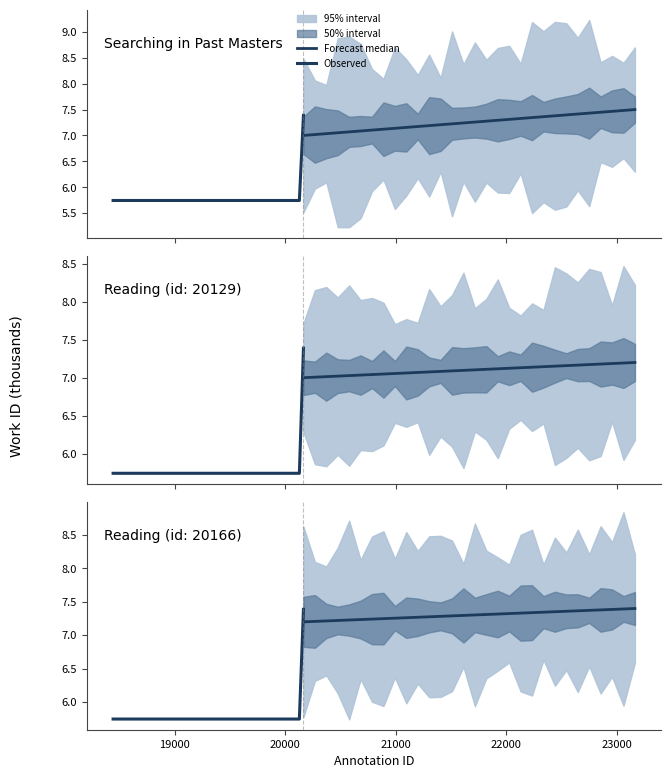

Approximately how many times larger is the value at 20129 compared to 18443?

1.0